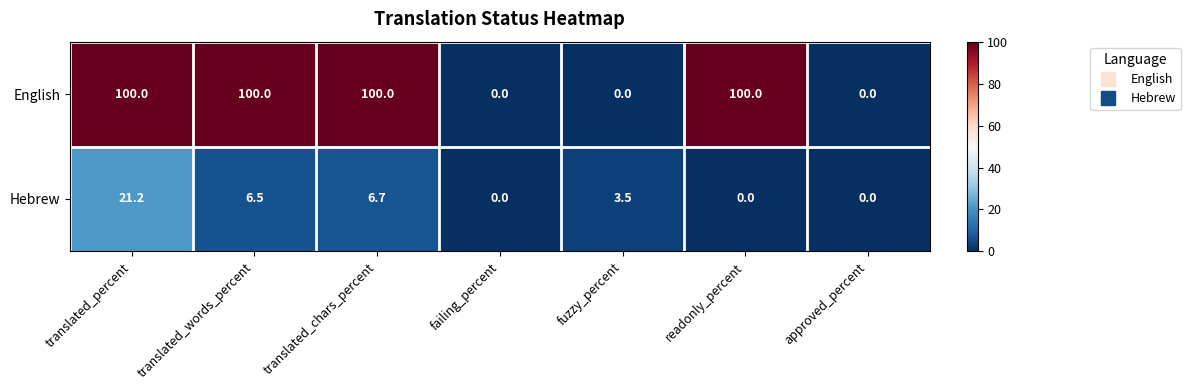

Reading left to right, what are all the values shown in this chart?

English: 100.0	100.0	100.0	0.0	0.0	100.0	0.0
Hebrew: 21.2	6.5	6.7	0.0	3.5	0.0	0.0